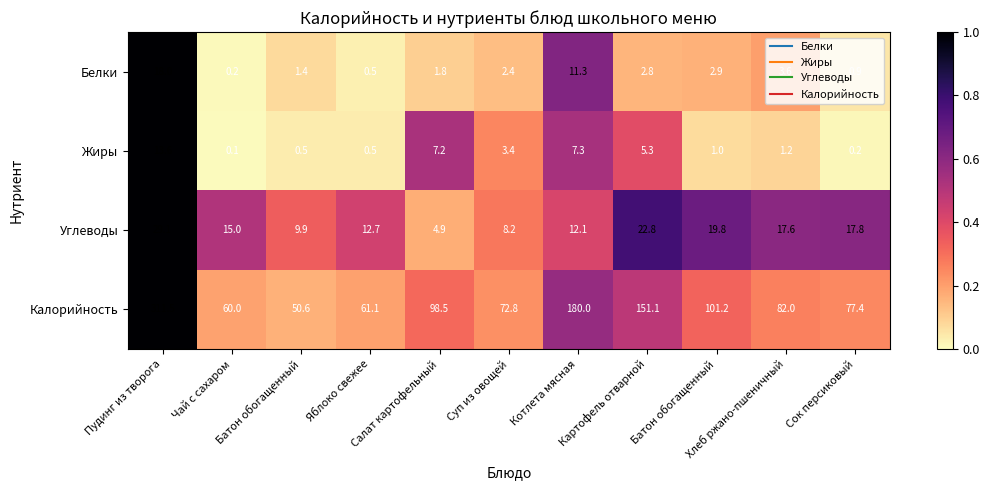

How many distinct data groups are displayed?

4